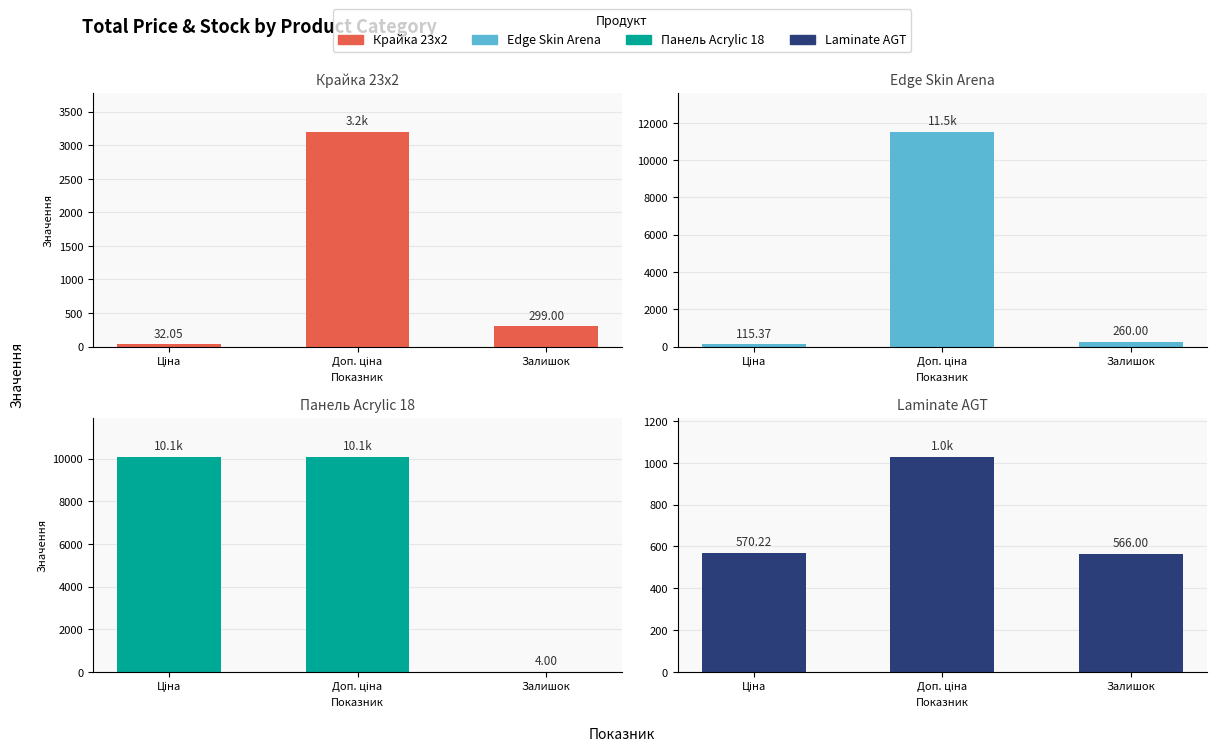

What is the difference between the second highest and minimum values in the Крайка 23x2 series?

266.9